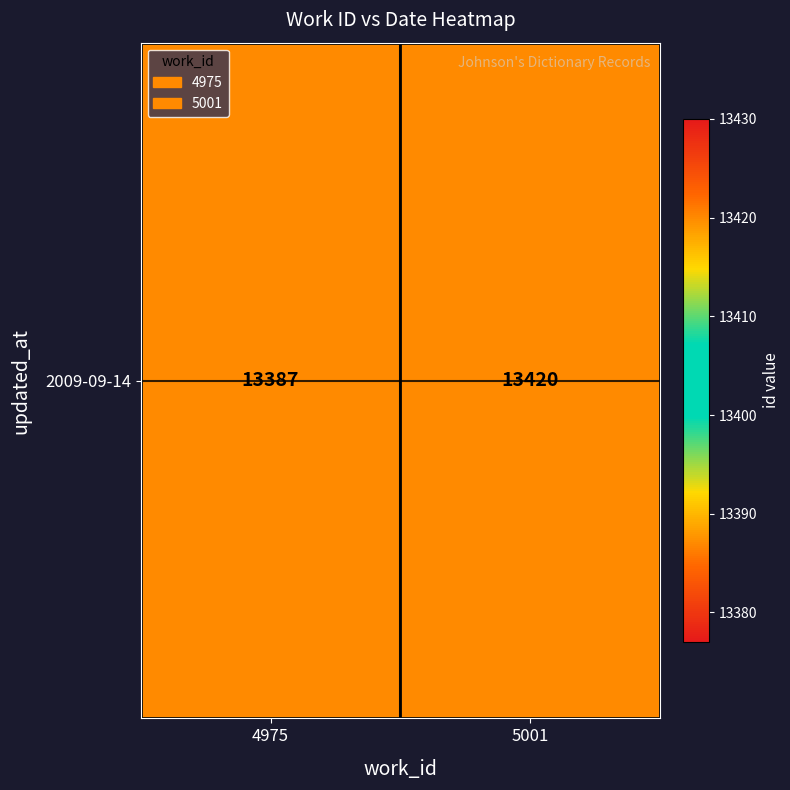

What is the greatest value displayed?

13420